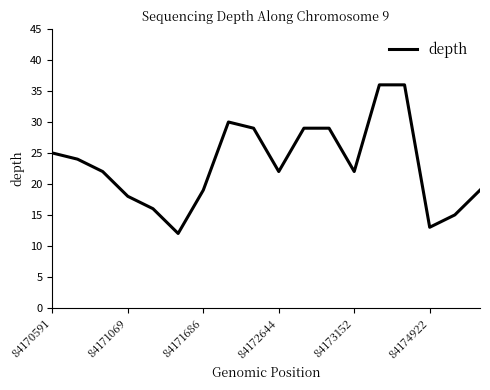

What is the maximum value shown in the chart?

36